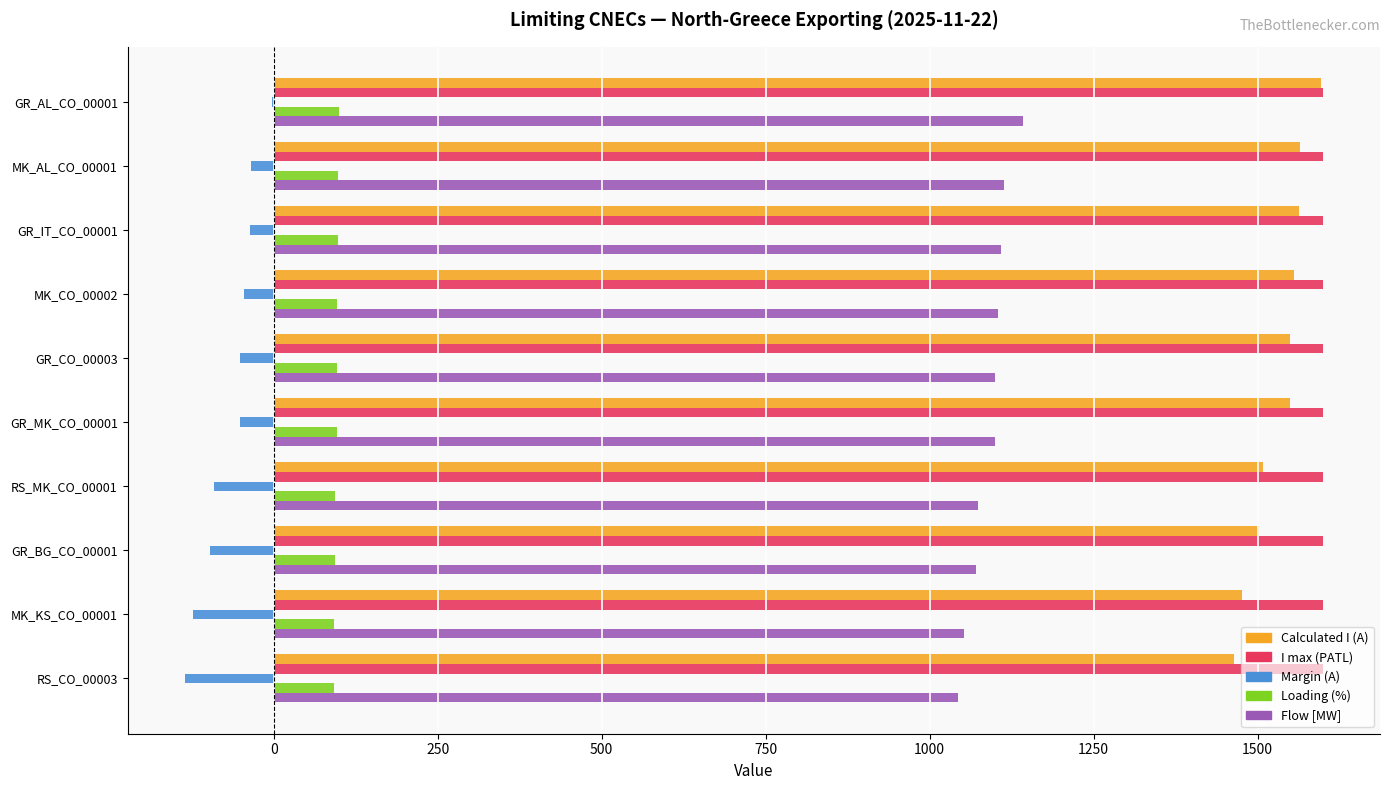

Is the value of I max (PATL) at MK_CO_00002 greater than the value of Loading (%) at MK_KS_CO_00001?

Yes